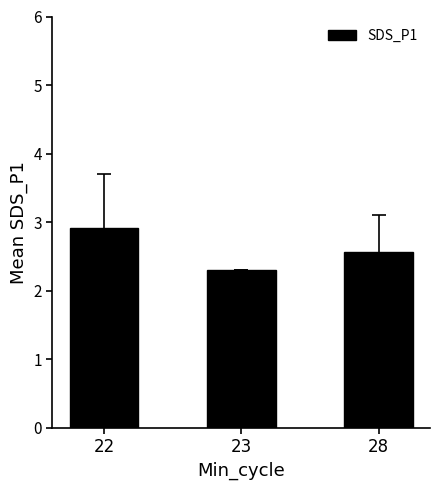

What is the average value?

2.6